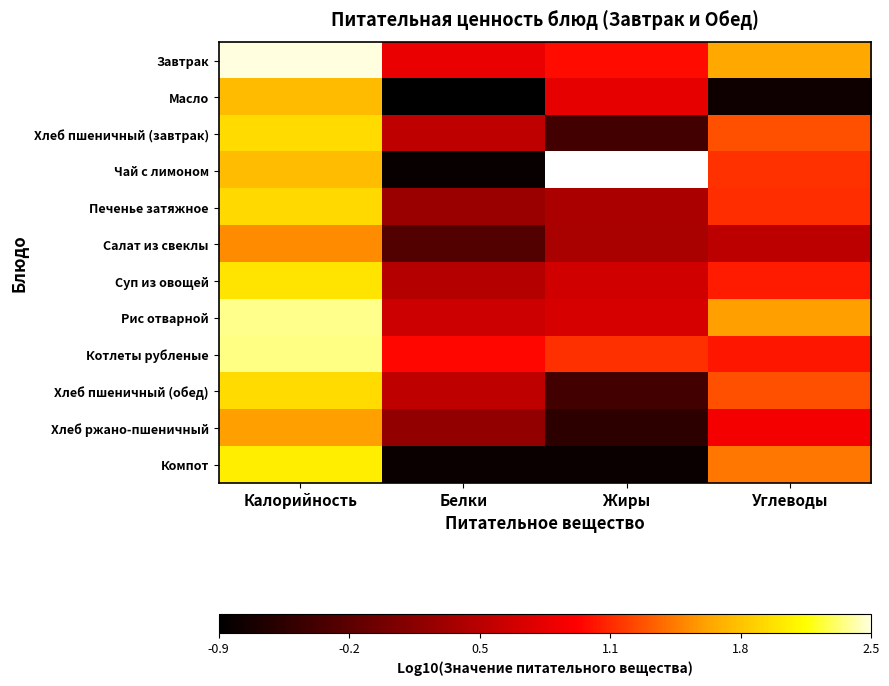

Which category has the highest value across all series?

Калорийность